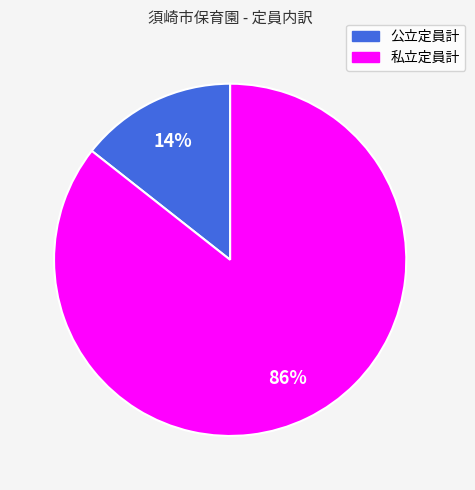

Which category accounts for the majority?

私立定員計